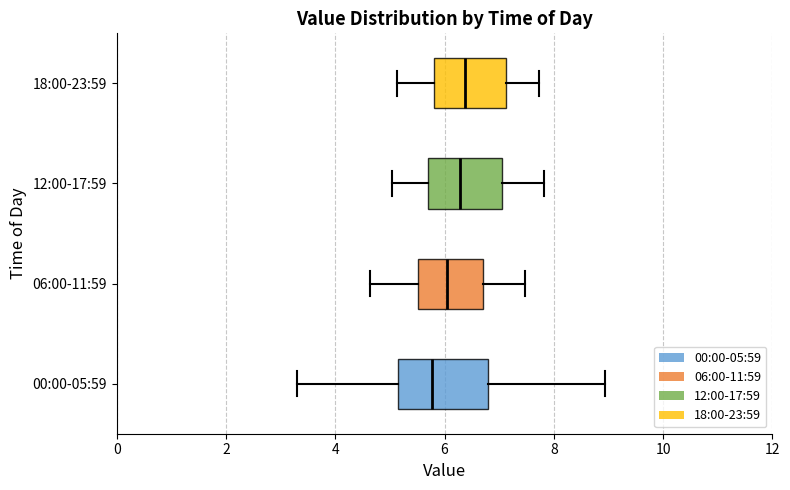

Which box's median line is the furthest to the left?

00:00-05:59